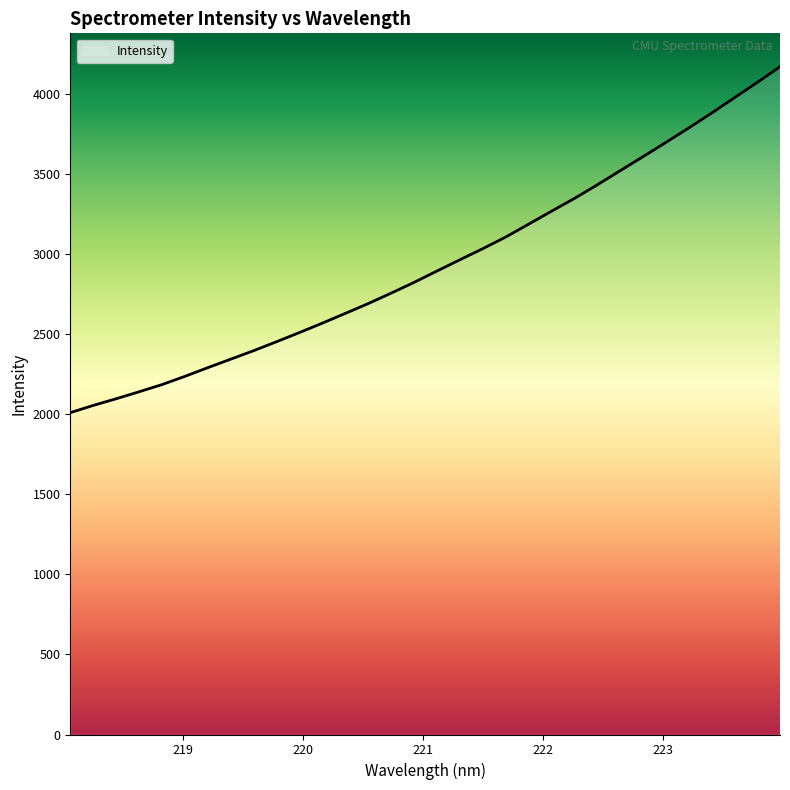

List the labels in order of value, largest first.

223.9802, 223.7895, 223.5987, 223.408, 223.2172, 223.0264, 222.8355, 222.6447, 222.4538, 222.263, 222.0721, 221.8812, 221.6902, 221.4993, 221.3083, 221.1174, 220.9264, 220.7354, 220.5444, 220.3533, 220.1623, 219.9712, 219.7801, 219.589, 219.3979, 219.2067, 219.0156, 218.8244, 218.6332, 218.442, 218.2508, 218.0596